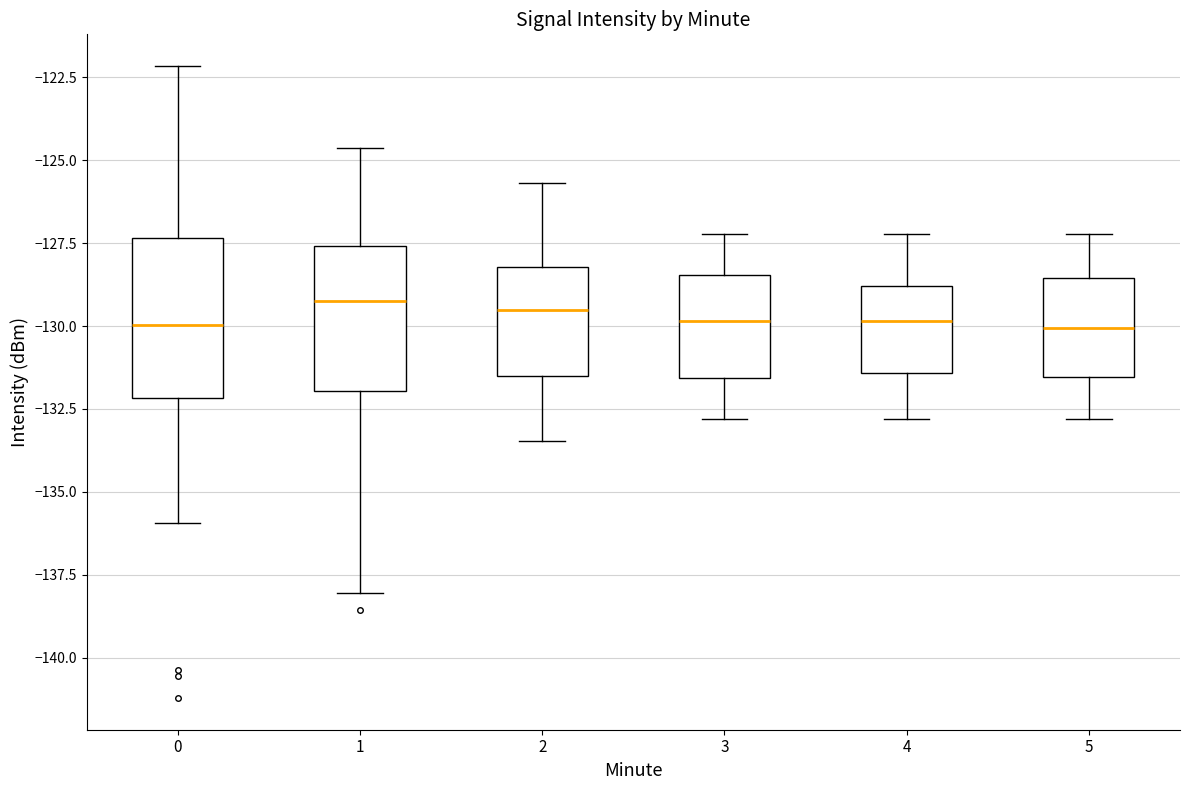

Reading left to right, read every box against the y-axis: the position of its median line, the range the box covers, and the ends of its whiskers. The values are not printed on the chart, so give them approximately, as read against the axis.

0: median -130.0, box -132.0 to -127.5, whiskers -136.0 to -122.0
1: median -129.0, box -132.0 to -127.5, whiskers -138.0 to -124.5
2: median -129.5, box -131.5 to -128.0, whiskers -133.5 to -125.5
3: median -130.0, box -131.5 to -128.5, whiskers -133.0 to -127.0
4: median -130.0, box -131.5 to -129.0, whiskers -133.0 to -127.0
5: median -130.0, box -131.5 to -128.5, whiskers -133.0 to -127.0